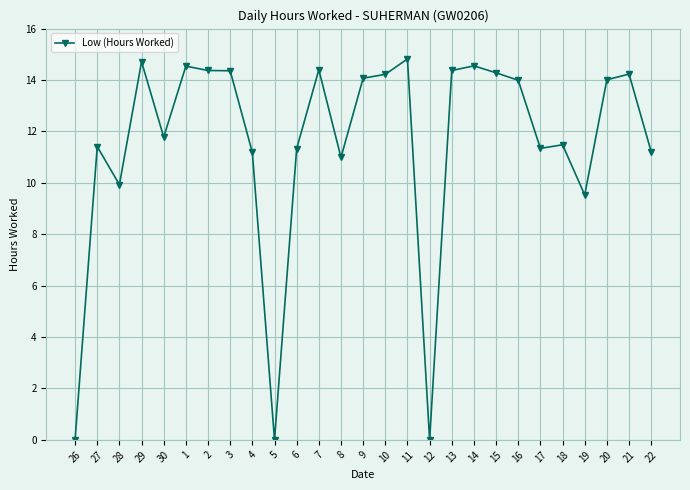

What is the difference between the maximum and minimum values?

14.8